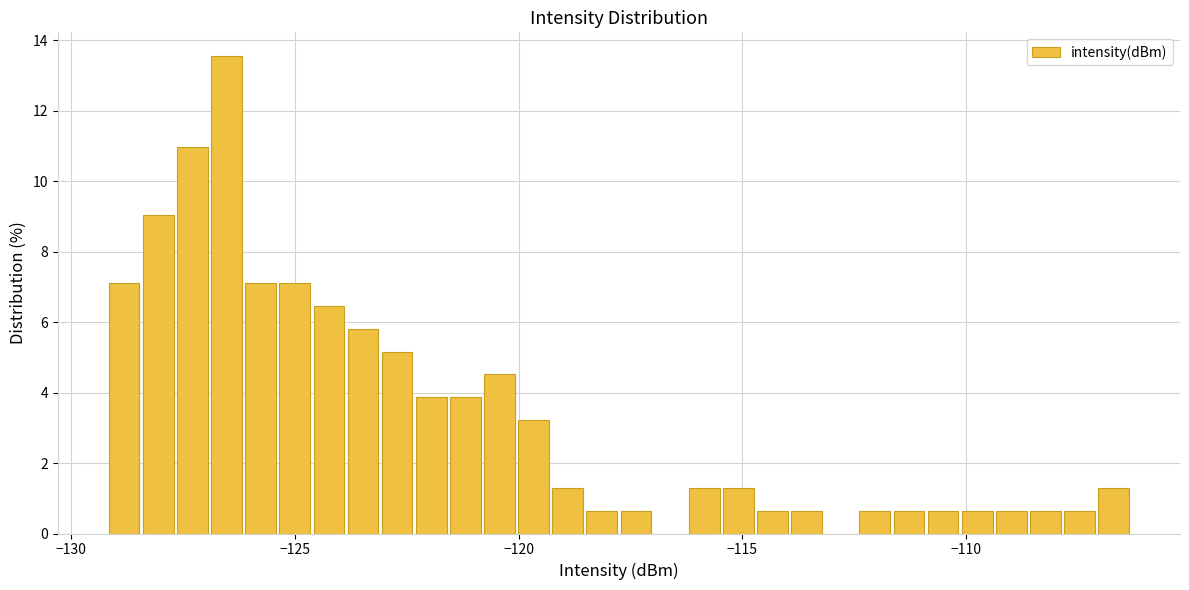

Read against the x-axis, roughly where is the centre of the tallest bar?

-126.5